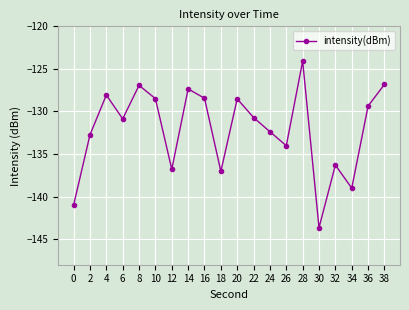

How many interior local valleys (lower than both neighbors) does the data have?

6